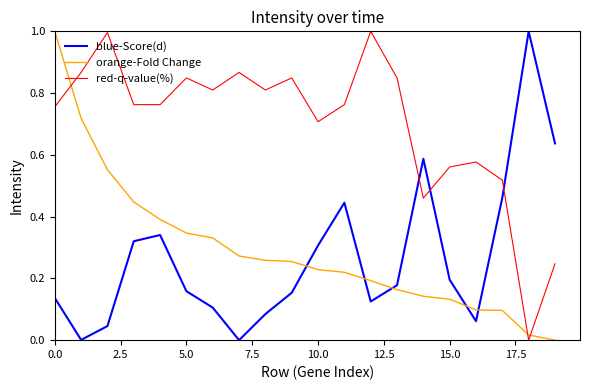

What is the maximum value shown in the chart?

1.0